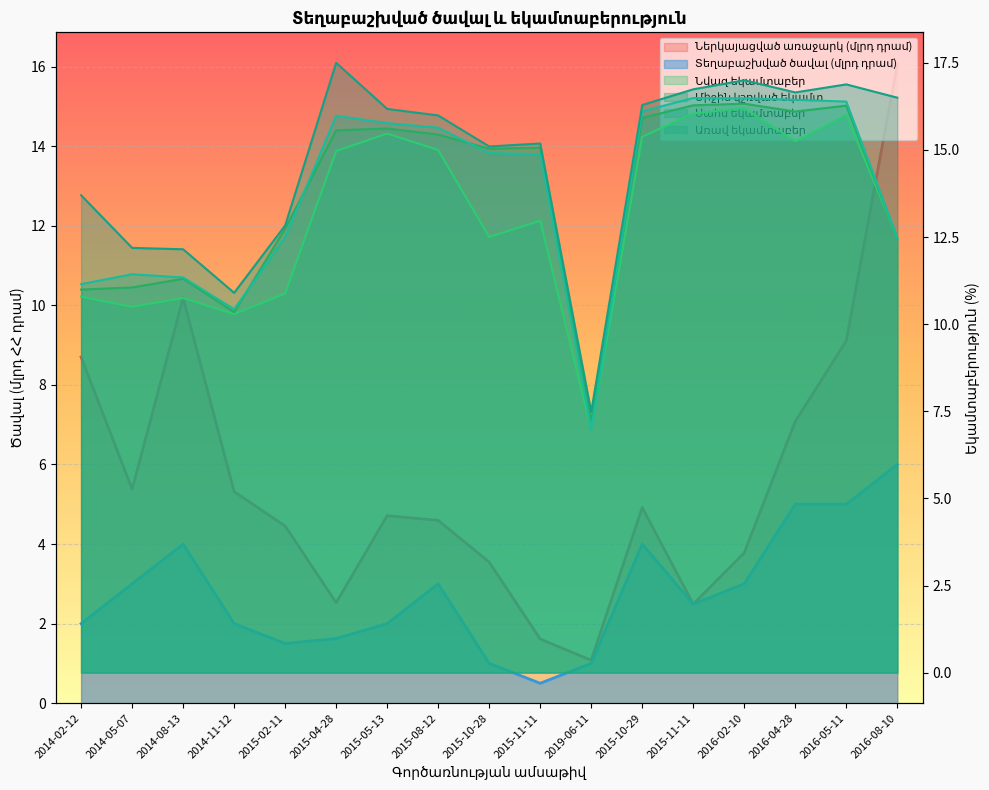

What is the highest value of the Միջին կշռված եկամտ series?

16.3